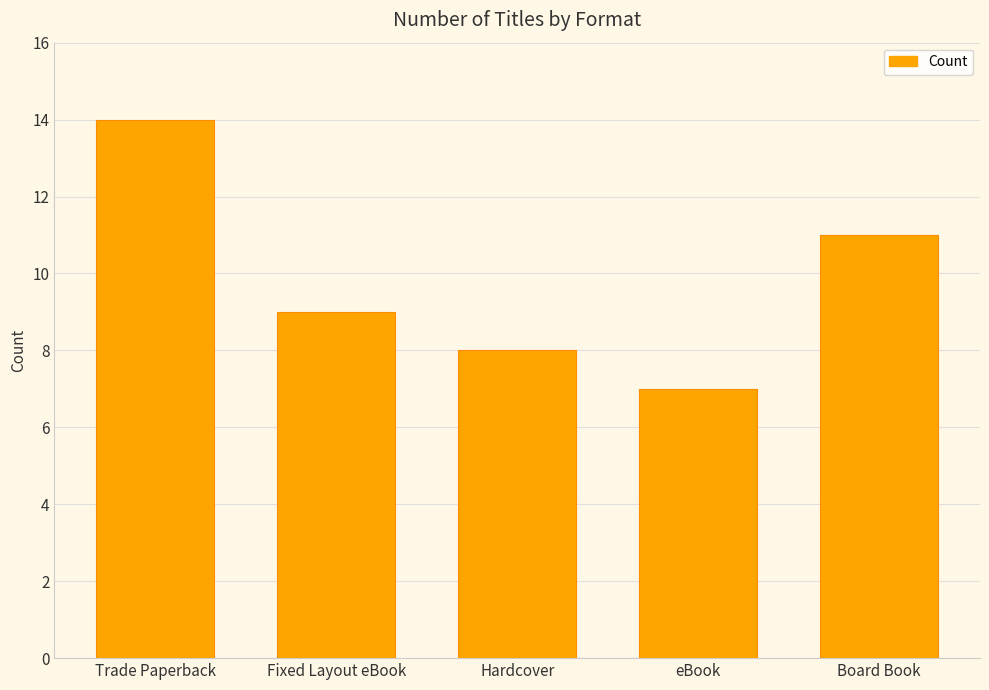

What is the difference between the values at Trade Paperback and eBook?

7